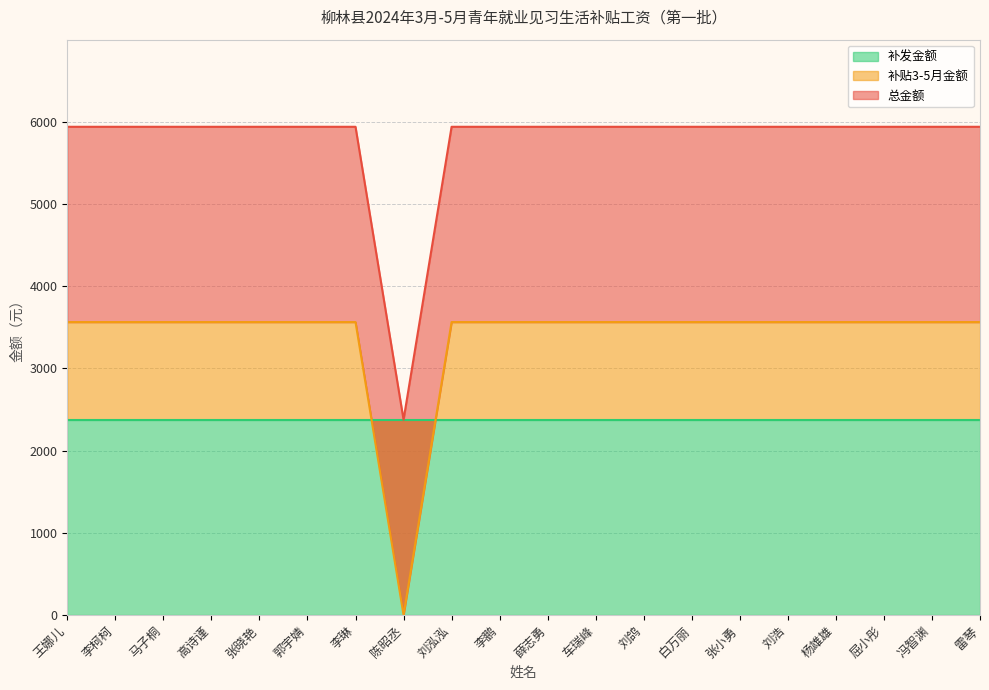

At which category is the sum across all series the highest?

王娜儿